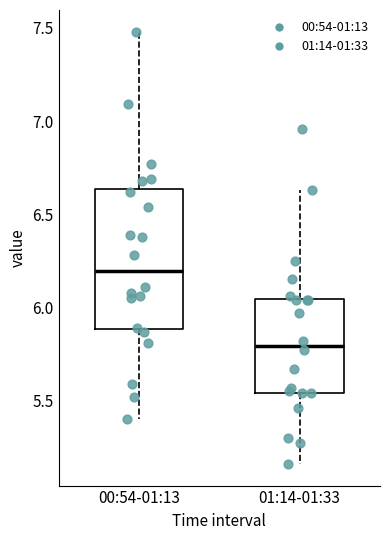

Reading left to right, transcribe this box plot: for each box, give where its median line is, the range the box spans, and where its two whiskers end, as read against the y-axis. The values are not printed on the chart, so give them approximately, as read against the axis.

00:54-01:13: median 6.20, box 5.90 to 6.65, whiskers 5.40 to 7.50
01:14-01:33: median 5.80, box 5.55 to 6.05, whiskers 5.15 to 6.65